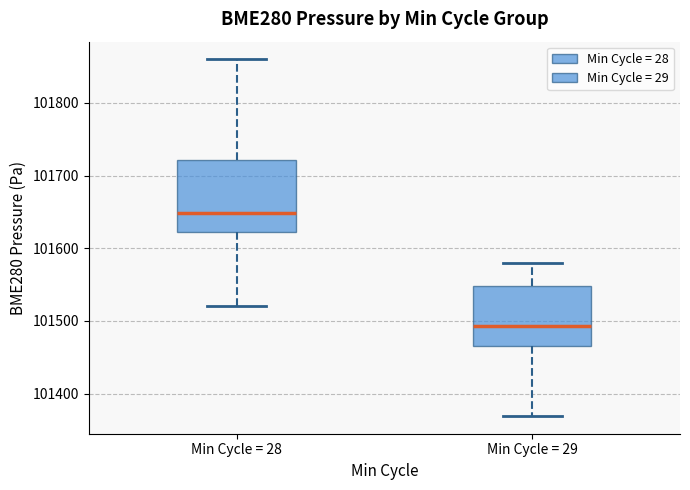

Which box's median line is the highest?

Min Cycle = 28